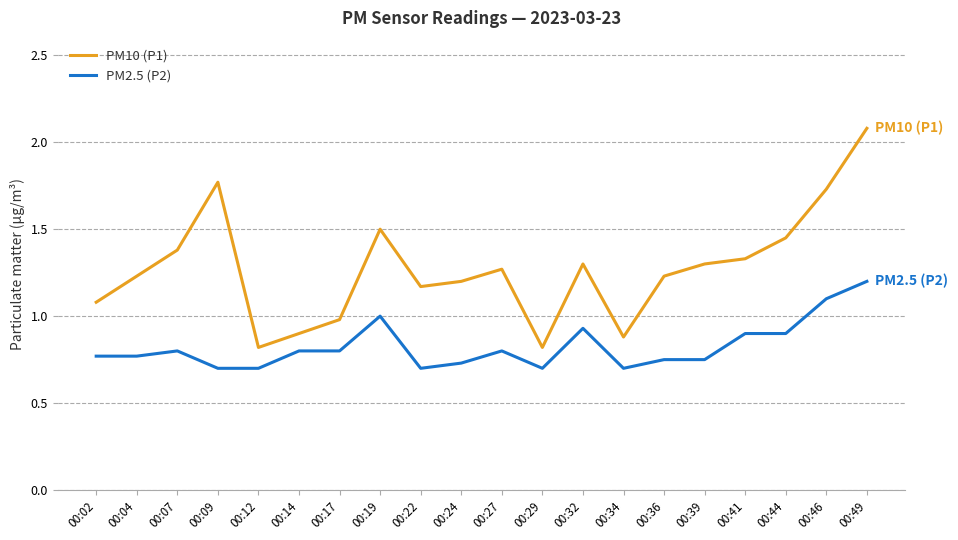

What is the difference between the maximum and minimum values in the PM2.5 (P2) series?

0.5